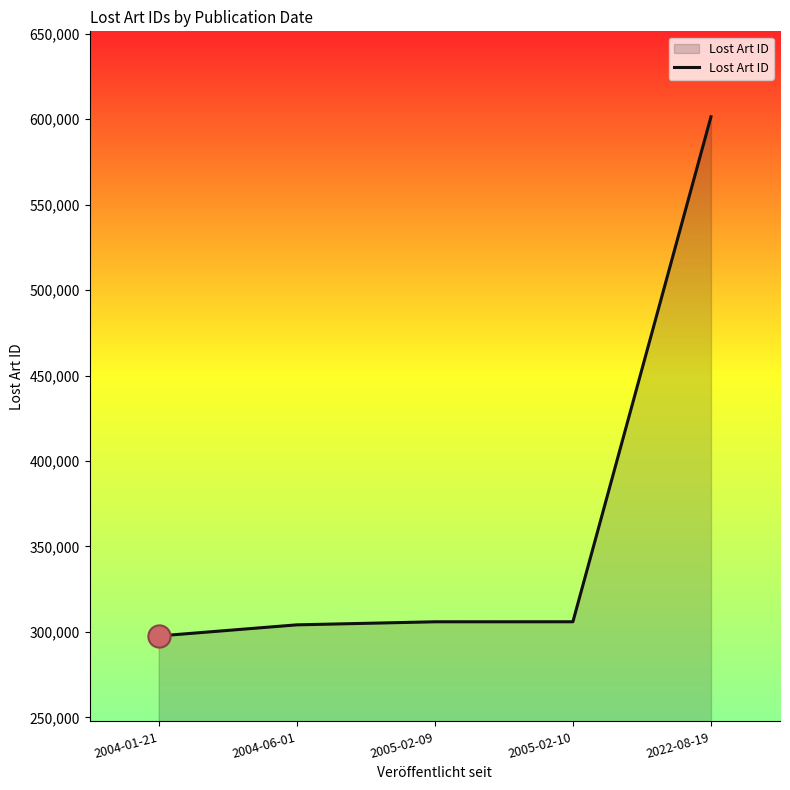

What is the change in value from 2005-02-10 to 2022-08-19?

+295541.0